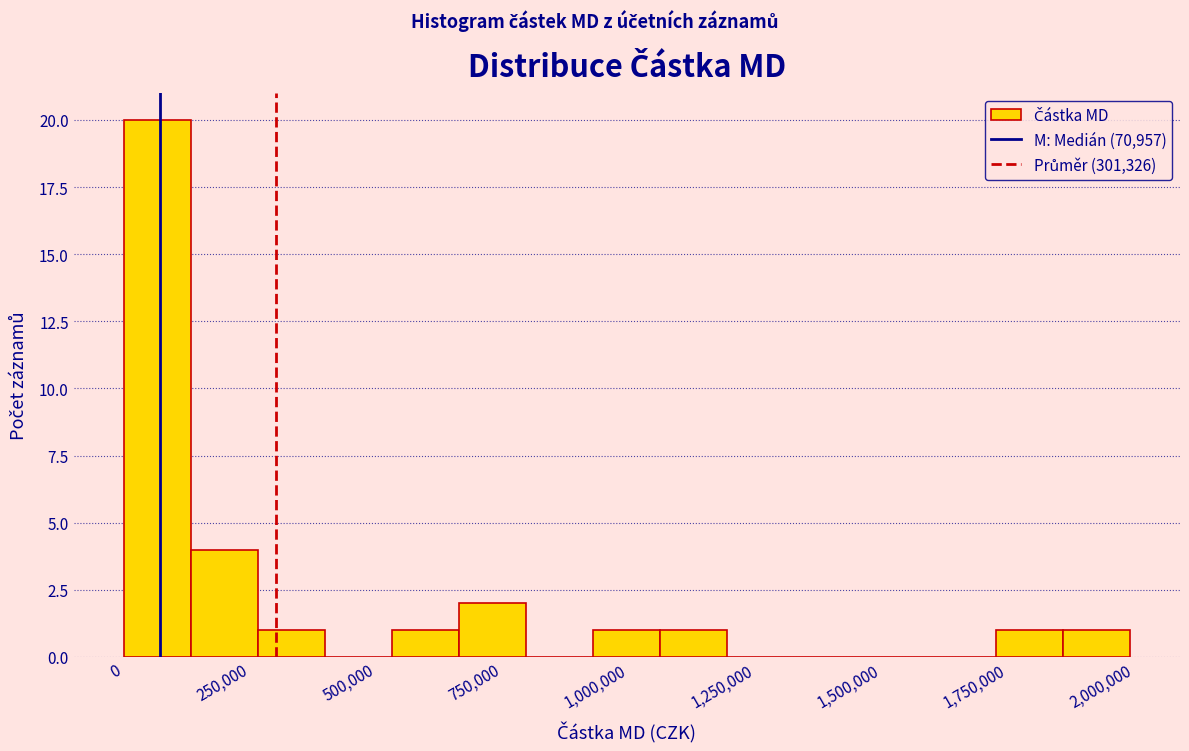

Read against the x-axis, roughly where is the centre of the tallest bar?

50000